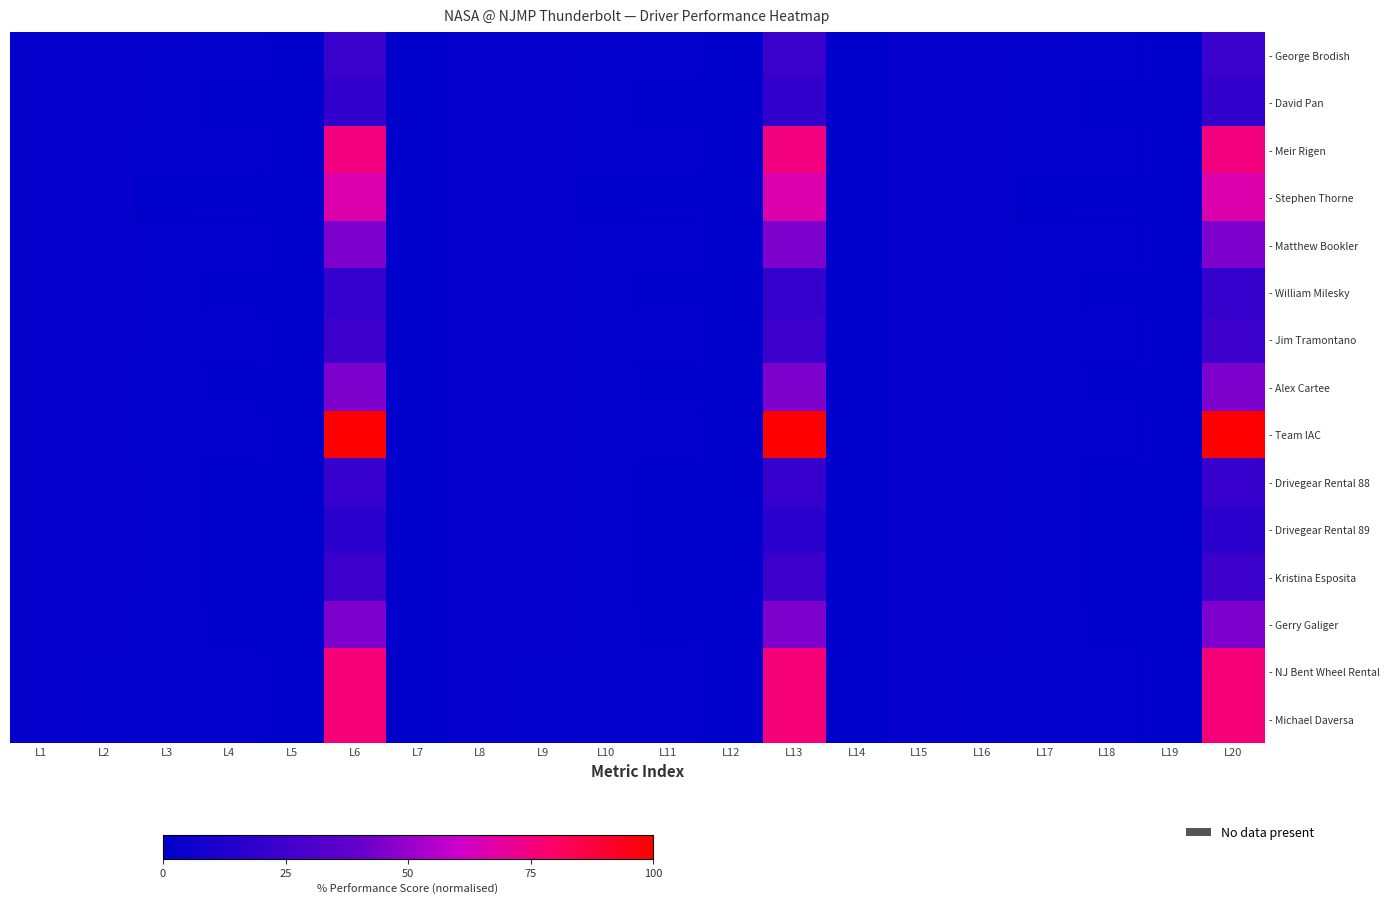

List the series in order of their peak value, highest first.

- Team IAC, - NJ Bent Wheel Rental, - Michael Daversa, - Meir Rigen, - Stephen Thorne, - Matthew Bookler, - Alex Cartee, - Gerry Galiger, - Kristina Esposita, - Jim Tramontano, - George Brodish, - Drivegear Rental 88, - William Milesky, - David Pan, - Drivegear Rental 89